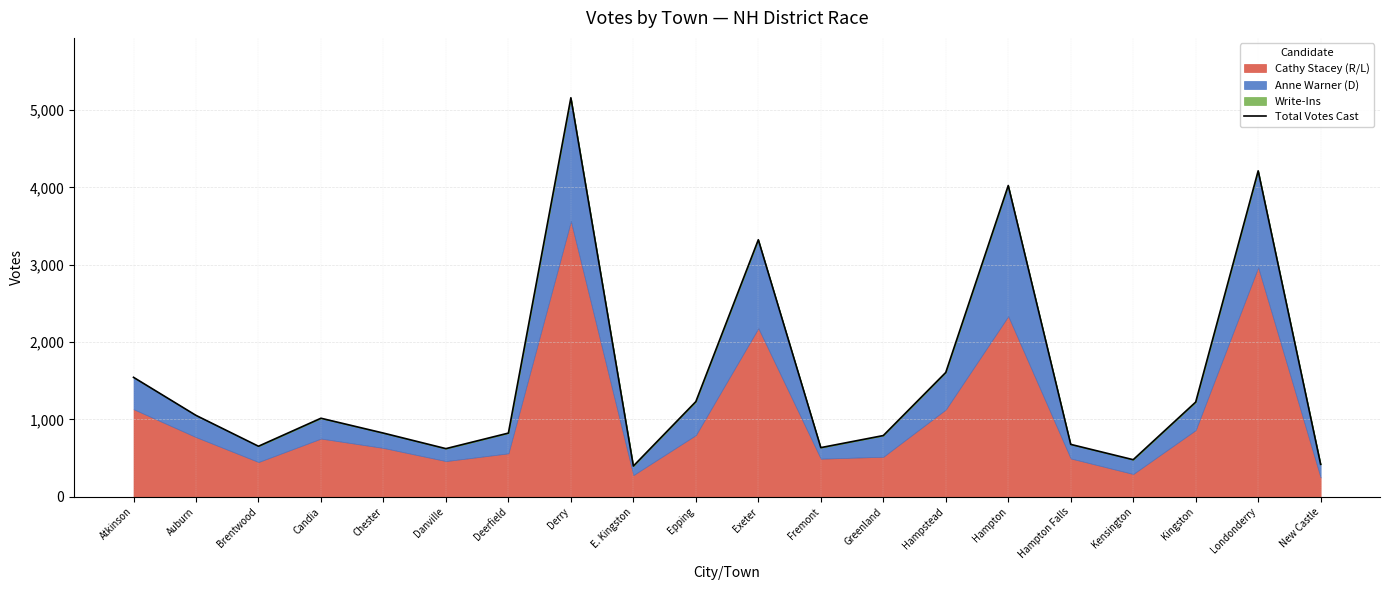

The value at Candia is 625. True or false?

False